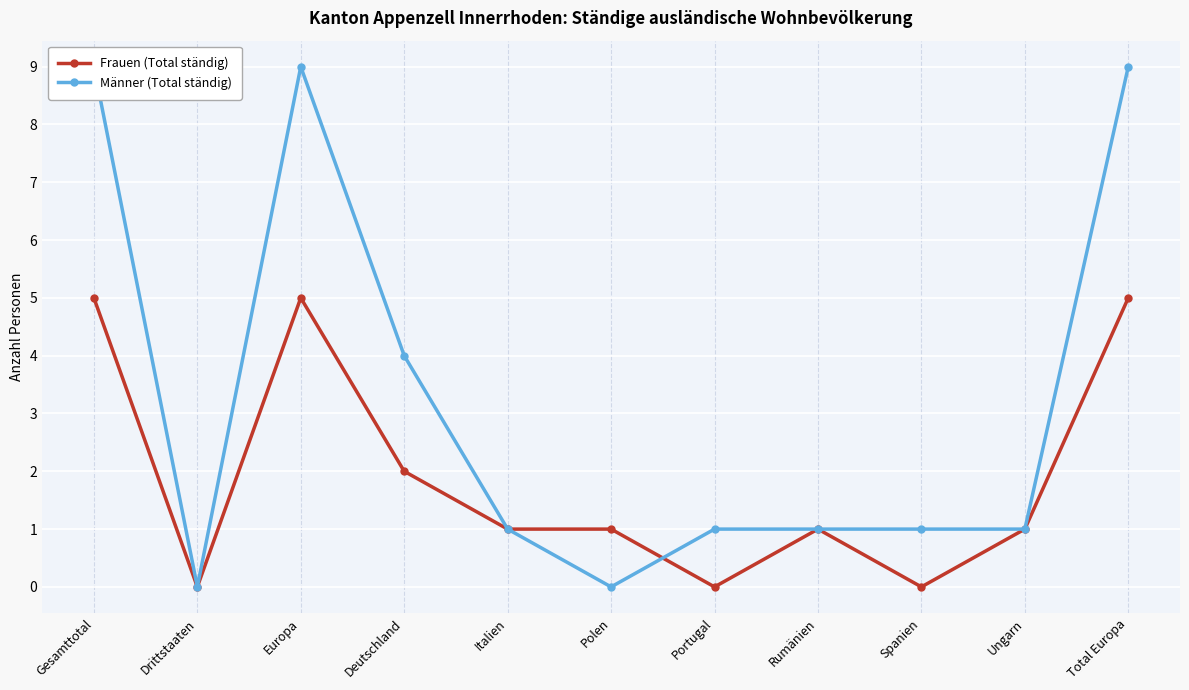

At Total Europa, list the series in order from largest to smallest.

Männer (Total ständig), Frauen (Total ständig)